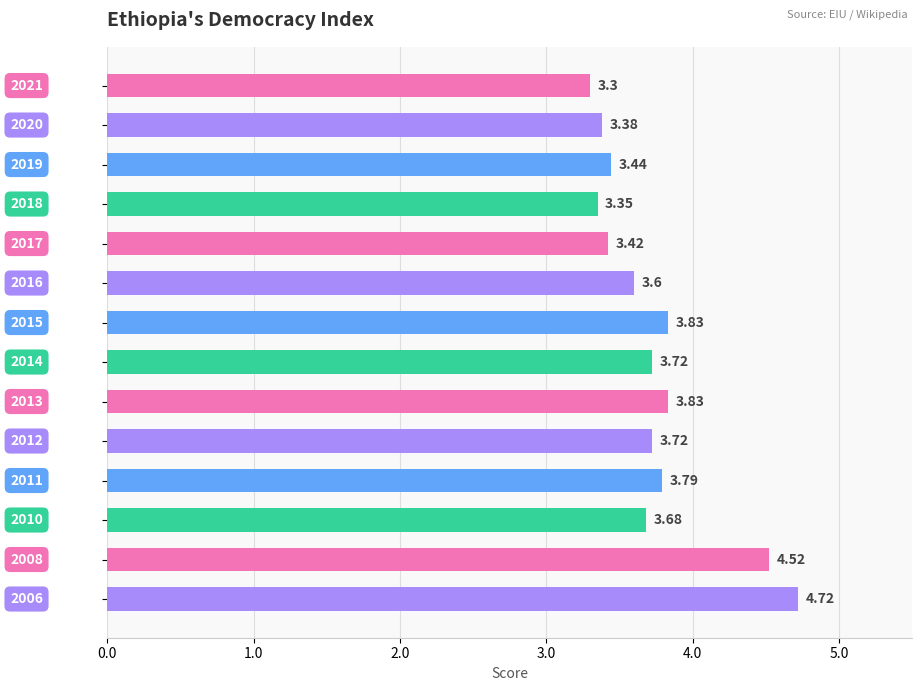

What is the difference between the maximum and minimum values?

1.4